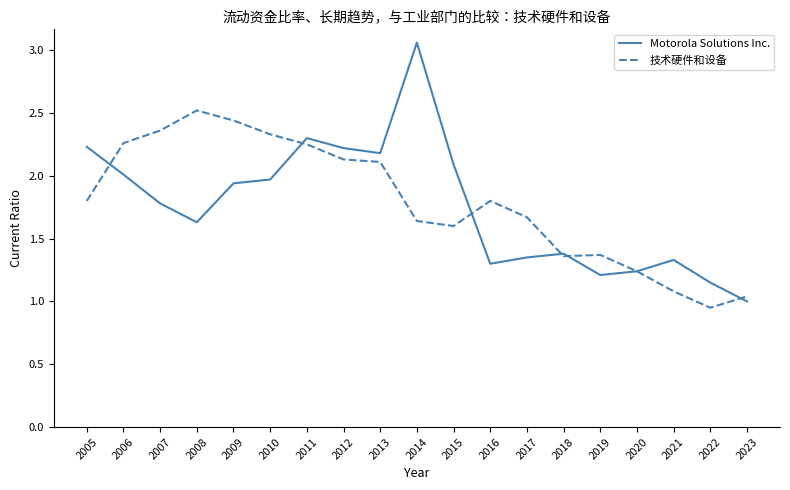

Count the number of categories in the chart.

19